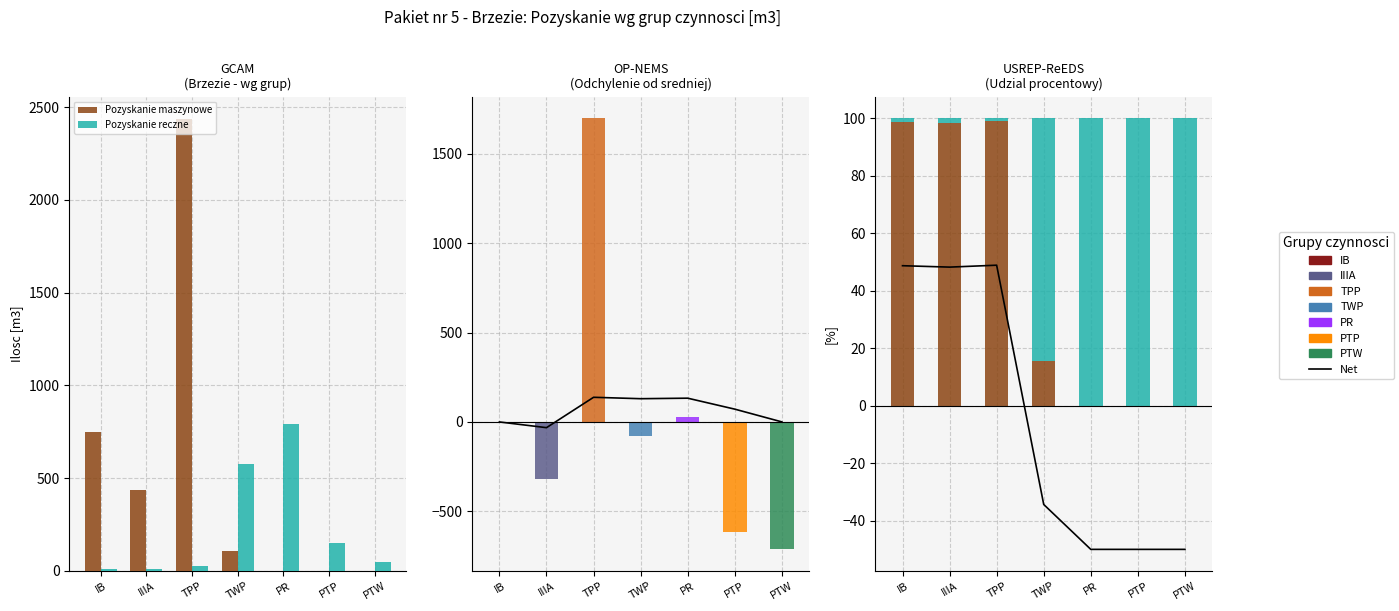

What position from the right is PR?

3